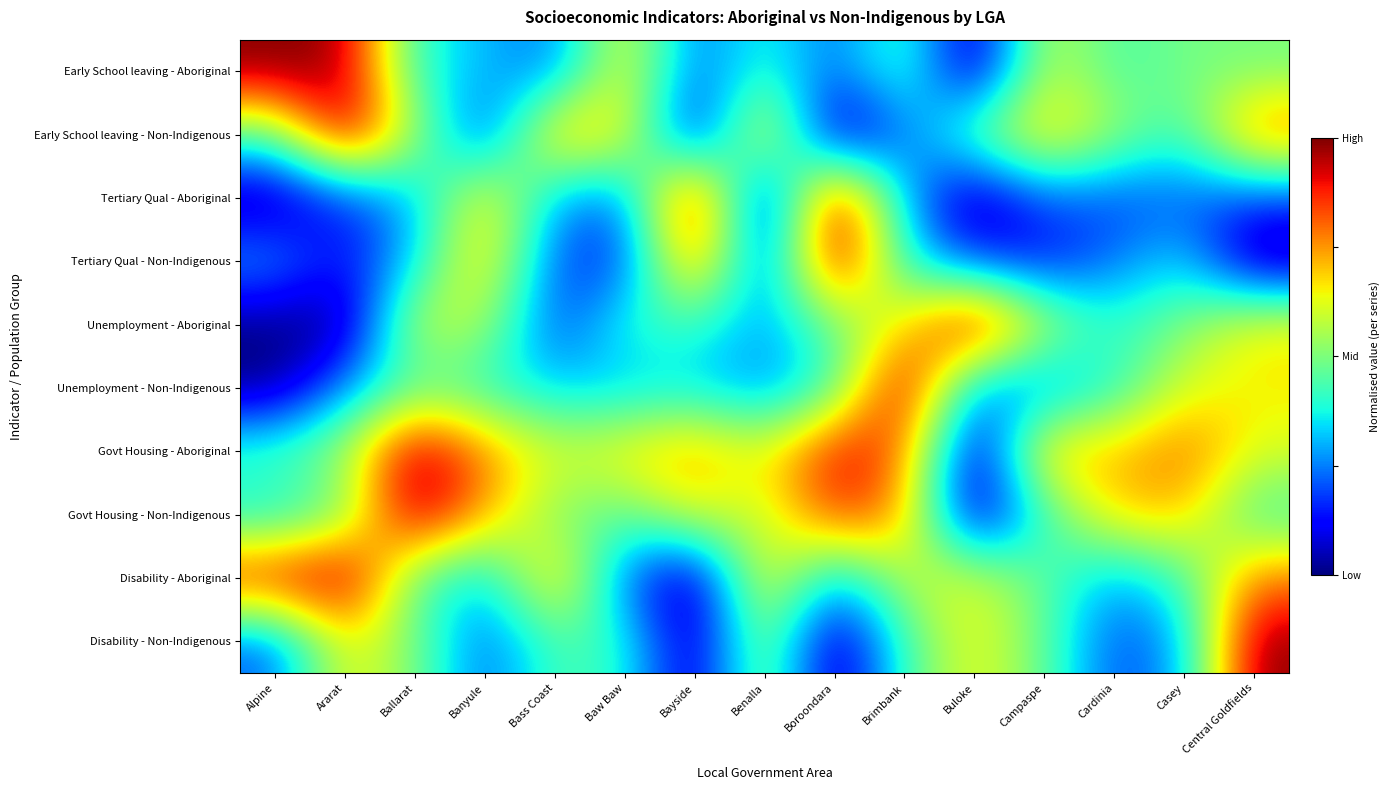

List the series in order of their peak value, highest first.

Early School leaving - Aboriginal, Early School leaving - Non-Indigenous, Tertiary Qual - Aboriginal, Tertiary Qual - Non-Indigenous, Unemployment - Aboriginal, Unemployment - Non-Indigenous, Govt Housing - Aboriginal, Govt Housing - Non-Indigenous, Disability - Aboriginal, Disability - Non-Indigenous